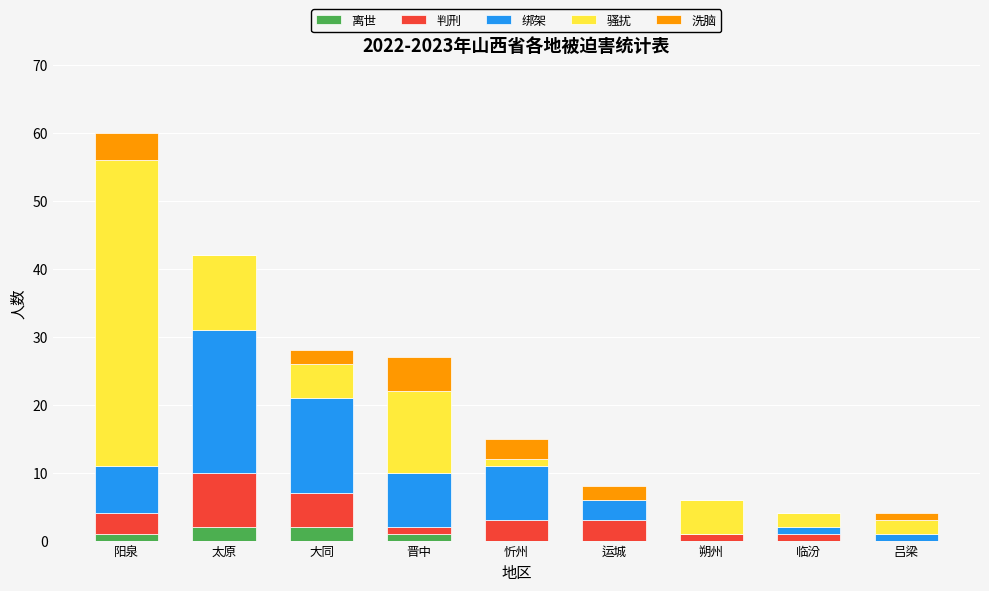

At which category is the sum across all series the highest?

阳泉